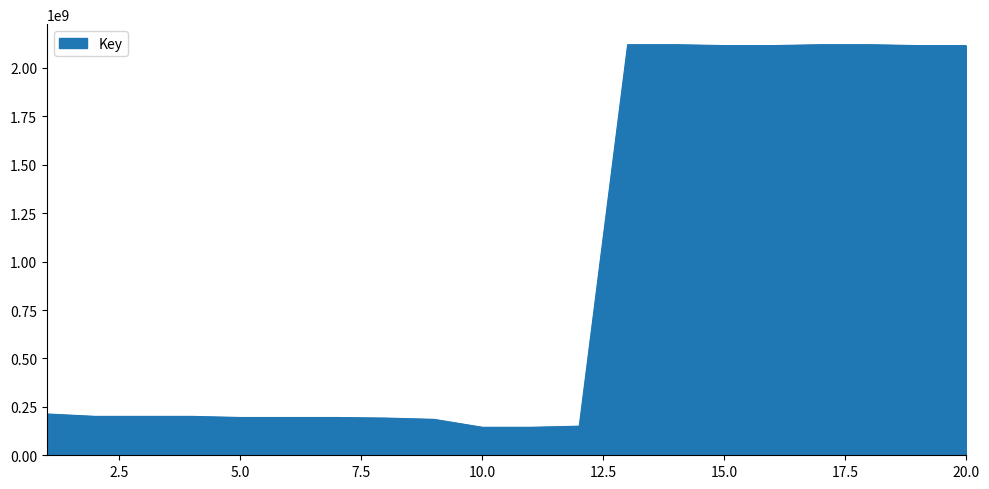

What is the difference between the maximum and minimum values?

1975203283